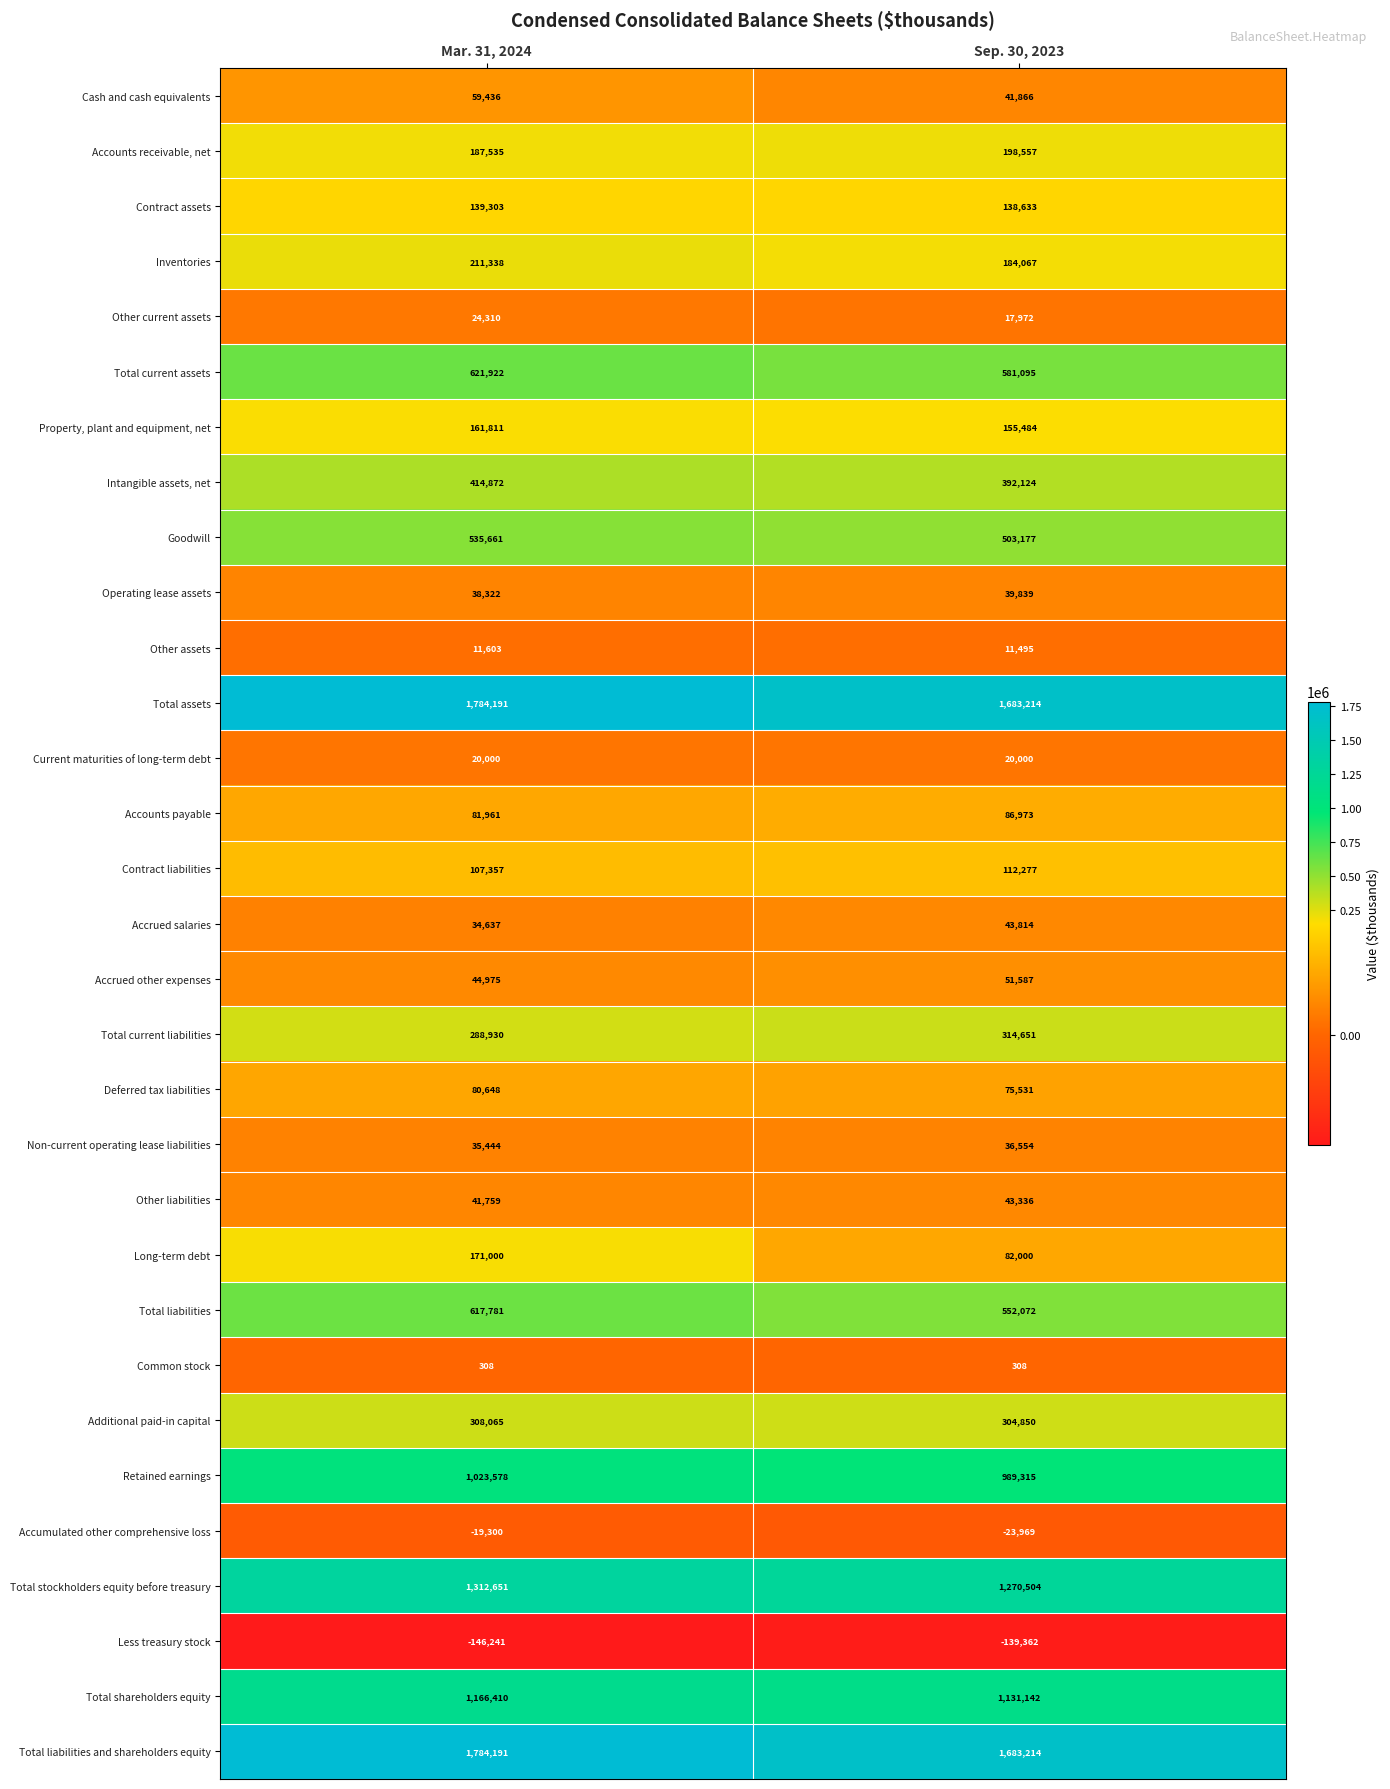

The Accounts payable series shows 135264 at Mar. 31, 2024. True or false?

False